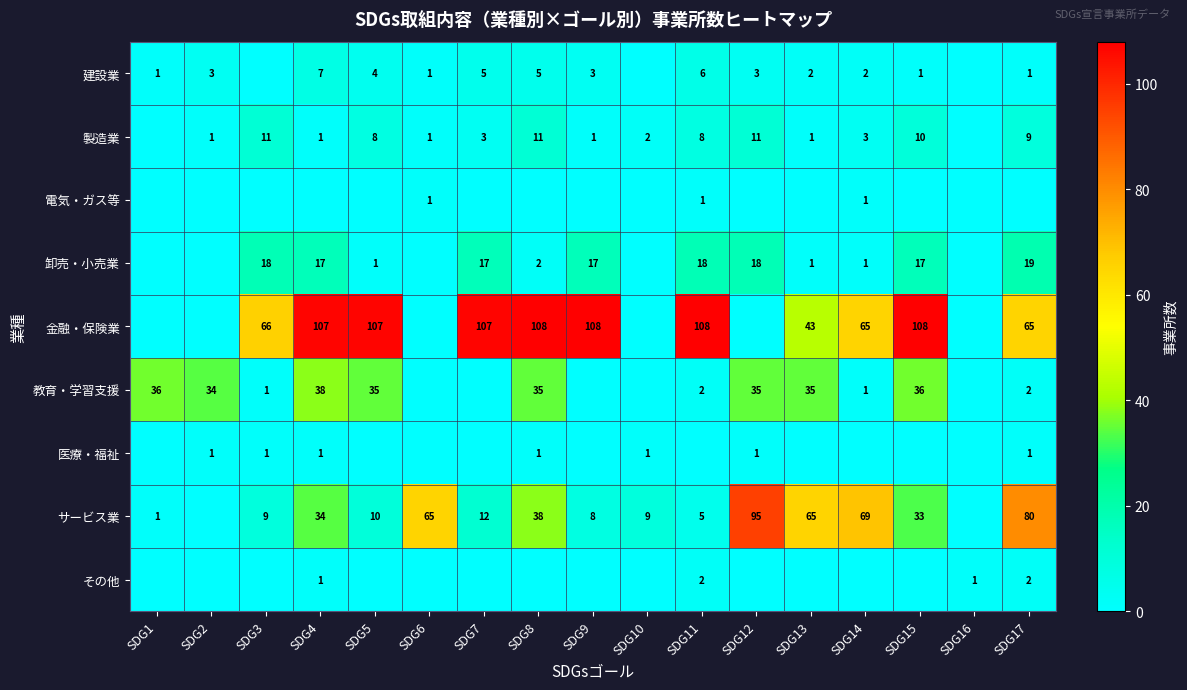

What is the total value across all series at SDG17?

179